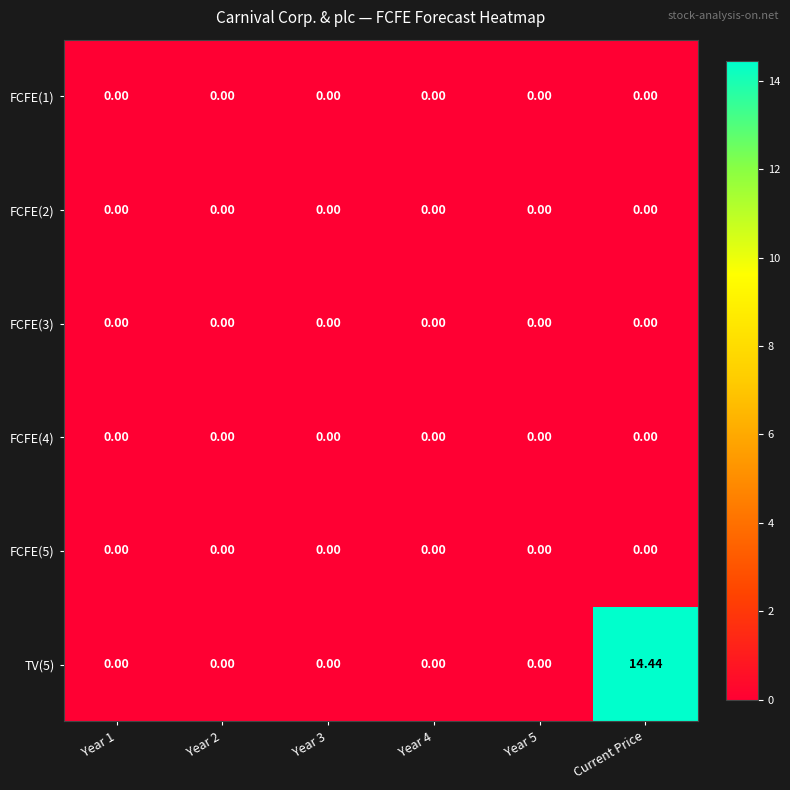

Which series has the widest spread of values?

TV(5)